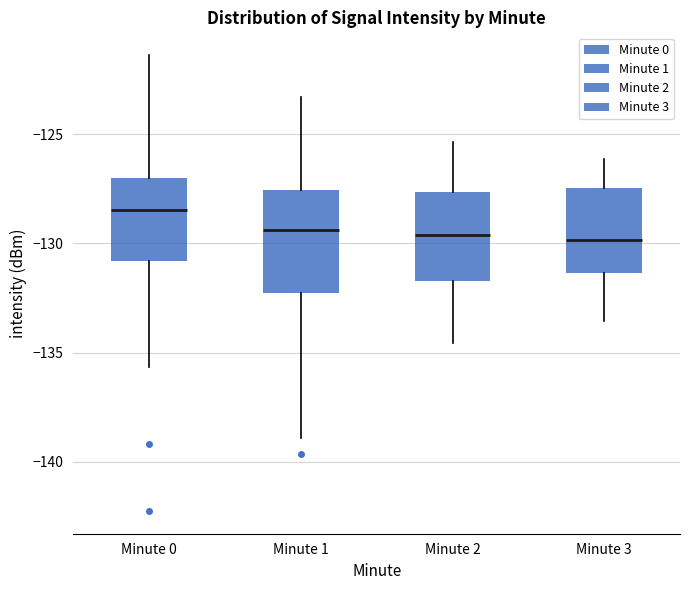

Which box is the tallest, from its lower edge to its upper edge?

Minute 1